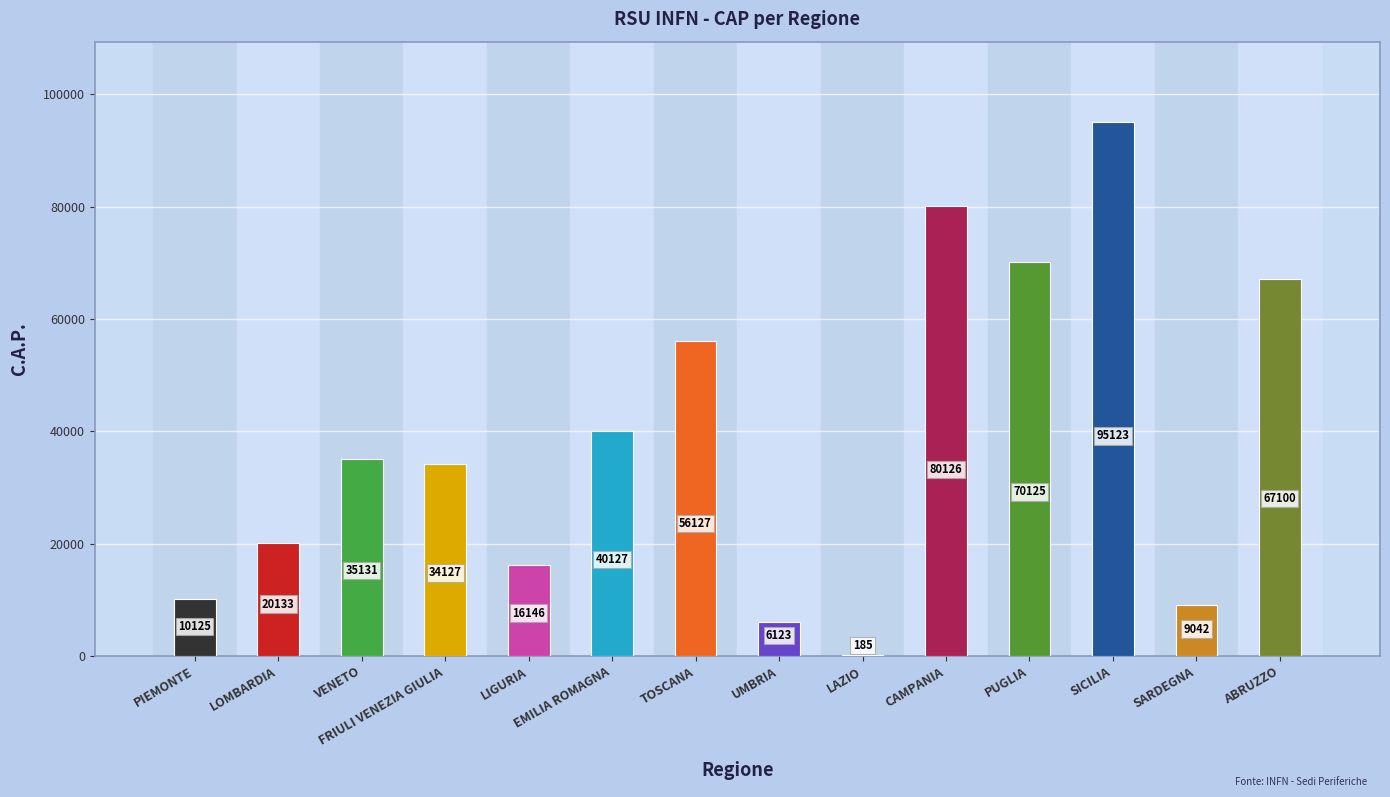

Where is the data nearest to the value 47654?

EMILIA ROMAGNA